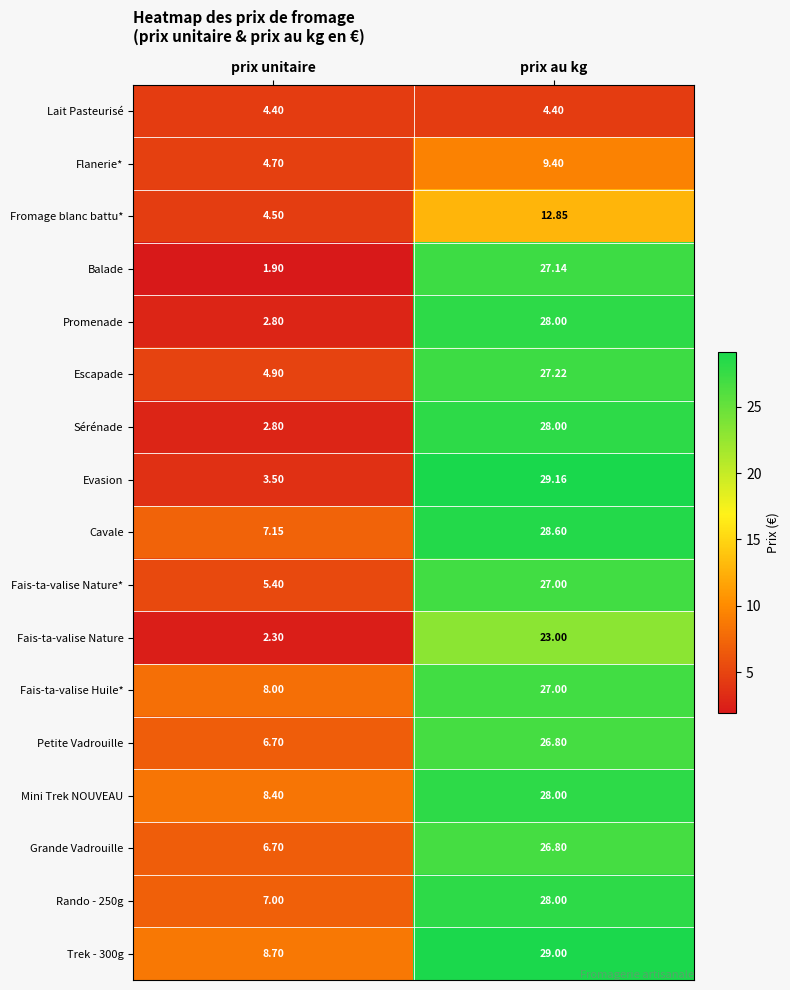

Is the value of Grande Vadrouille at prix unitaire greater than the value of Fromage blanc battu* at prix unitaire?

Yes